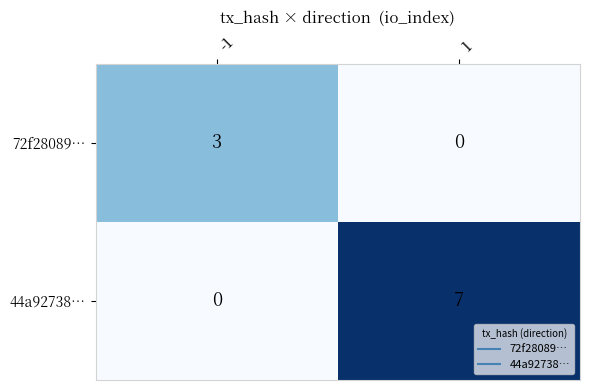

What is the sum of the 44a92738… values at -1 and 1?

7